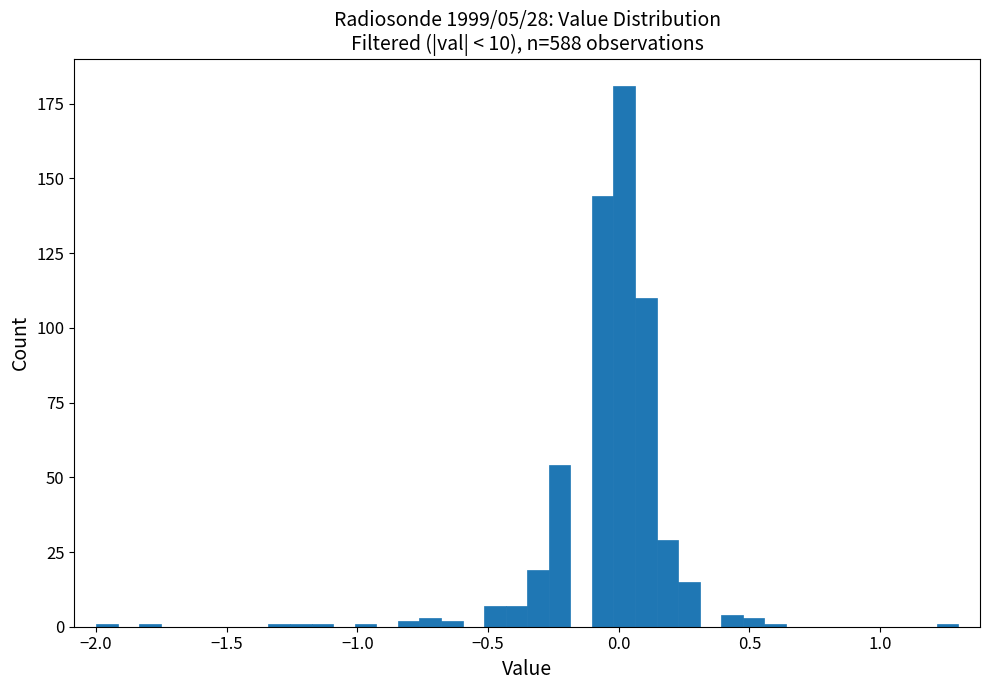

Read against the x-axis, roughly where is the centre of the tallest bar?

0.00